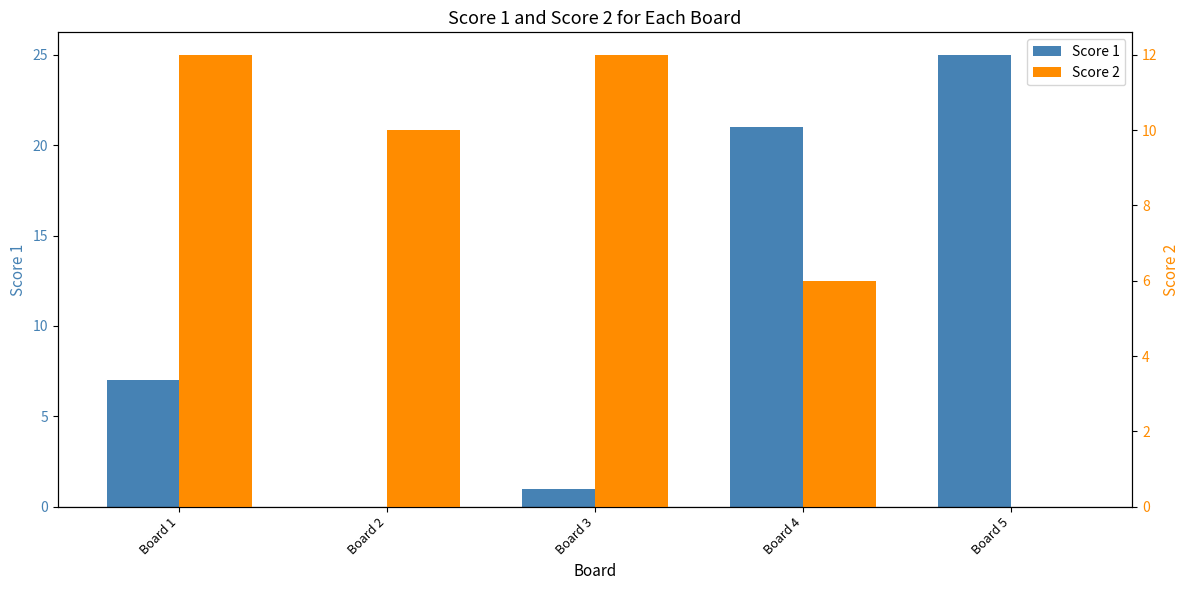

Reading right to left, list all the values displayed in this chart.

Score 1: Board 5=25	Board 4=21	Board 3=1	Board 2=0	Board 1=7
Score 2: Board 5=0	Board 4=6	Board 3=12	Board 2=10	Board 1=12